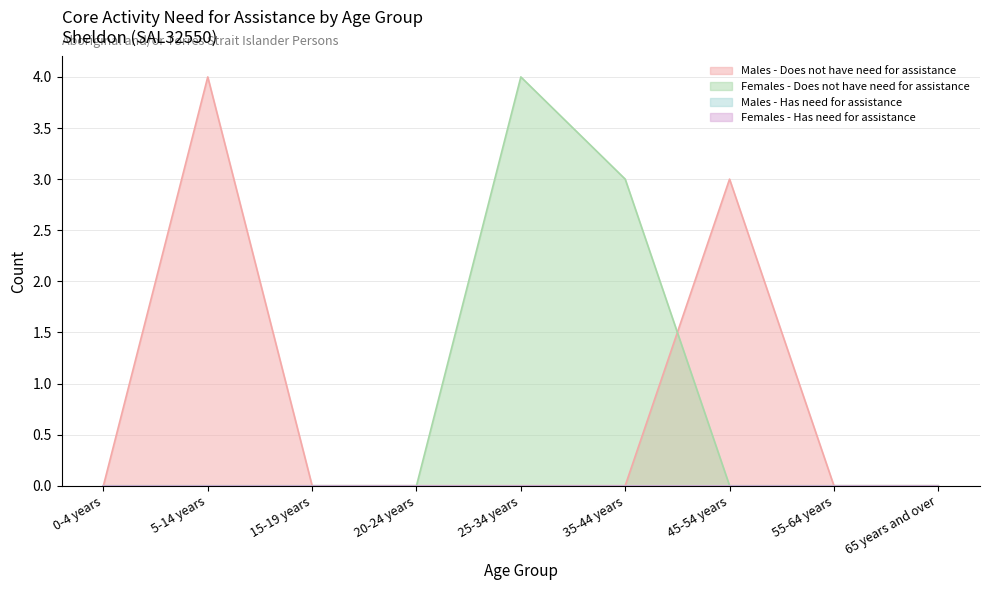

What is the label of the 4th point from the left?

20-24 years